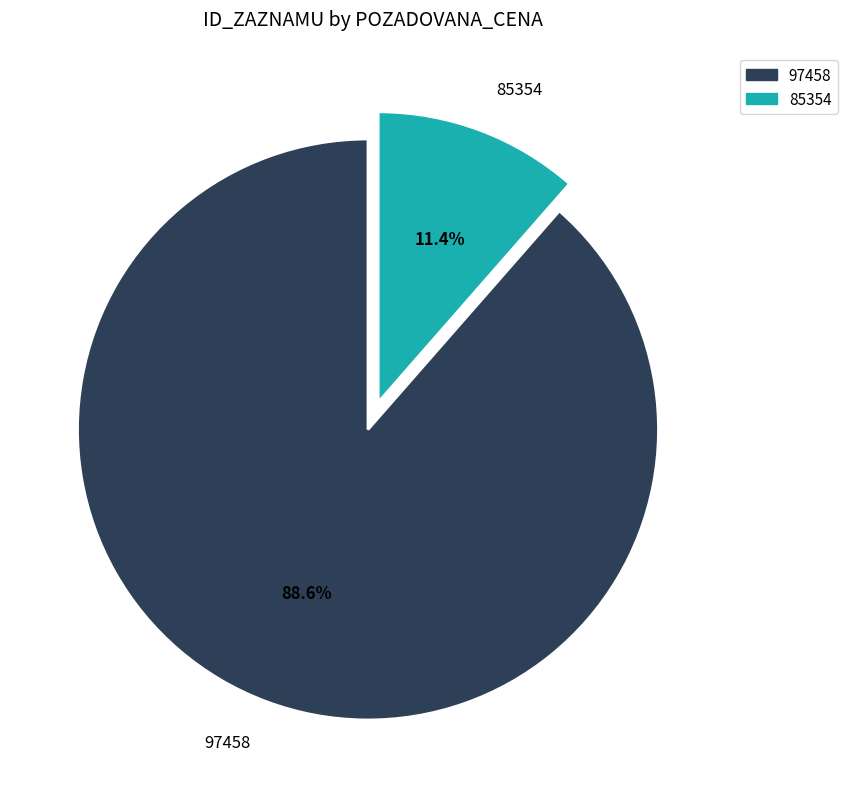

Which slice represents more than half of the pie?

97458